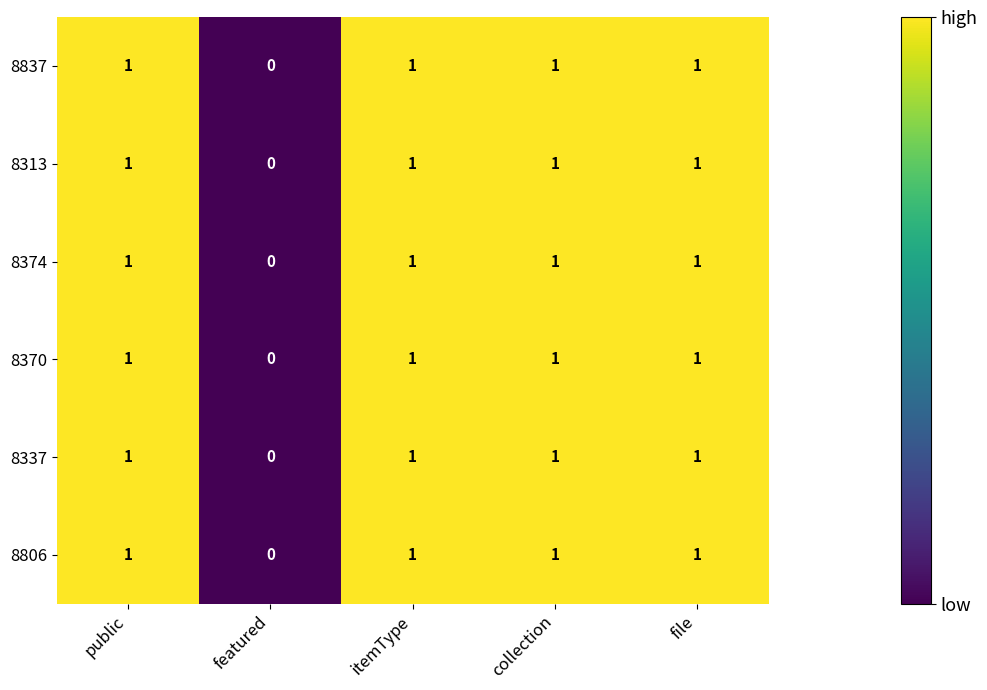

True or false: 8313 has a value of 1 at itemType.

True